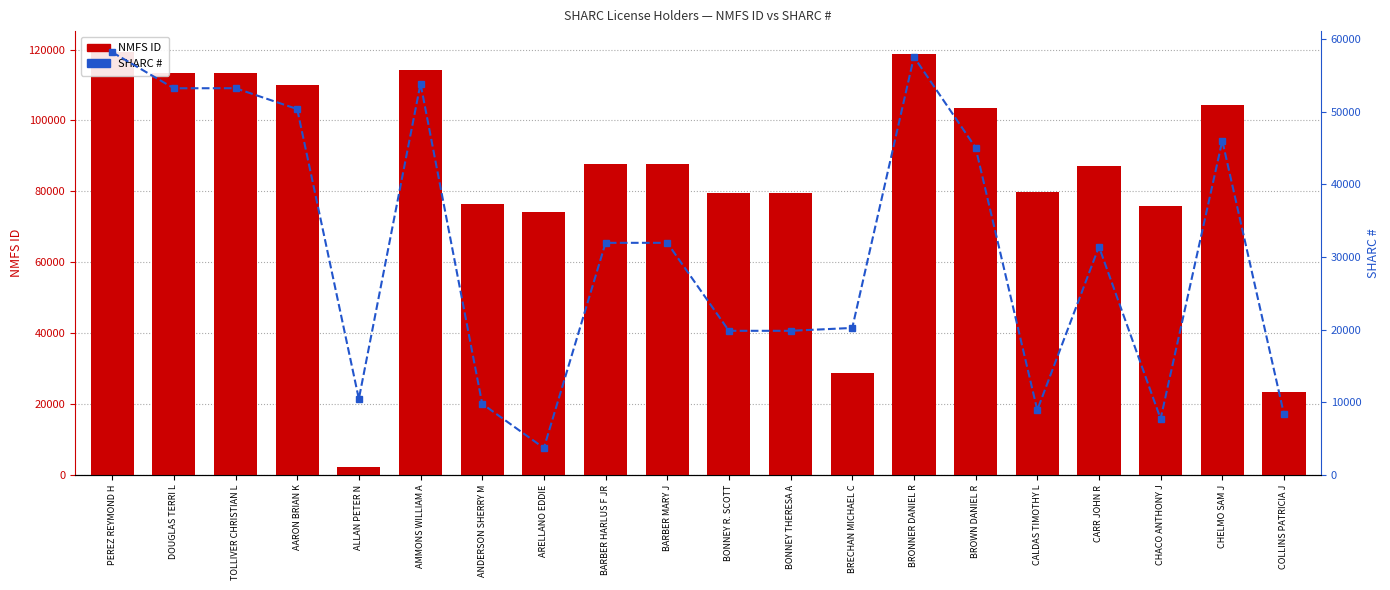

Is the value of SHARC # at CHELMO SAM J greater than the value of NMFS ID at CHACO ANTHONY J?

No